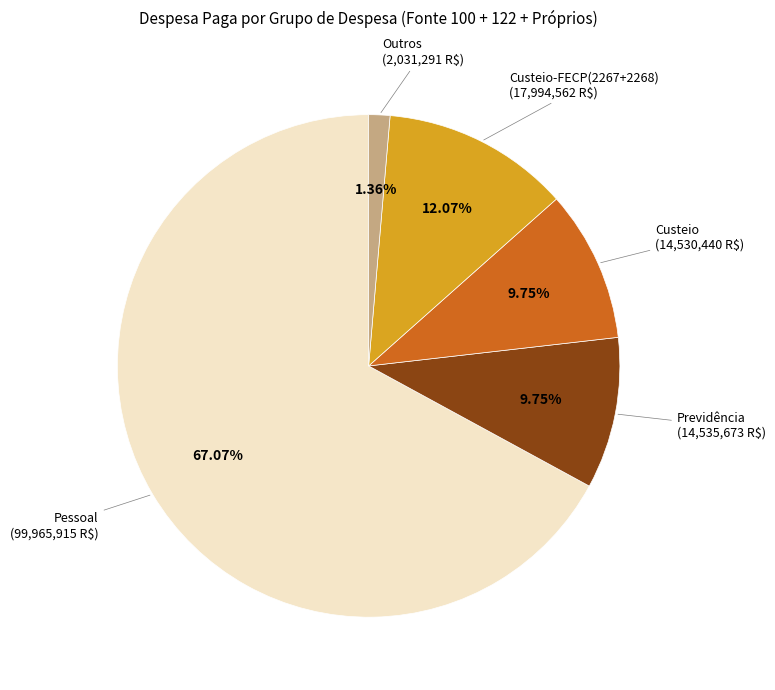

To the nearest percent, what is the difference between the largest and smallest slice percentages?

66%